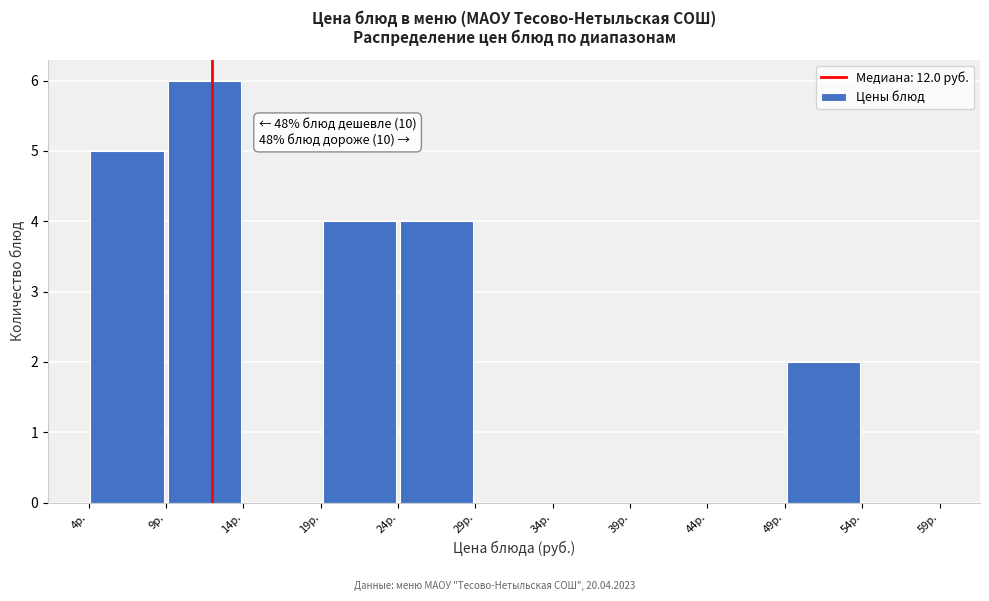

Which range on the x-axis has the tallest bar?

9 to 14